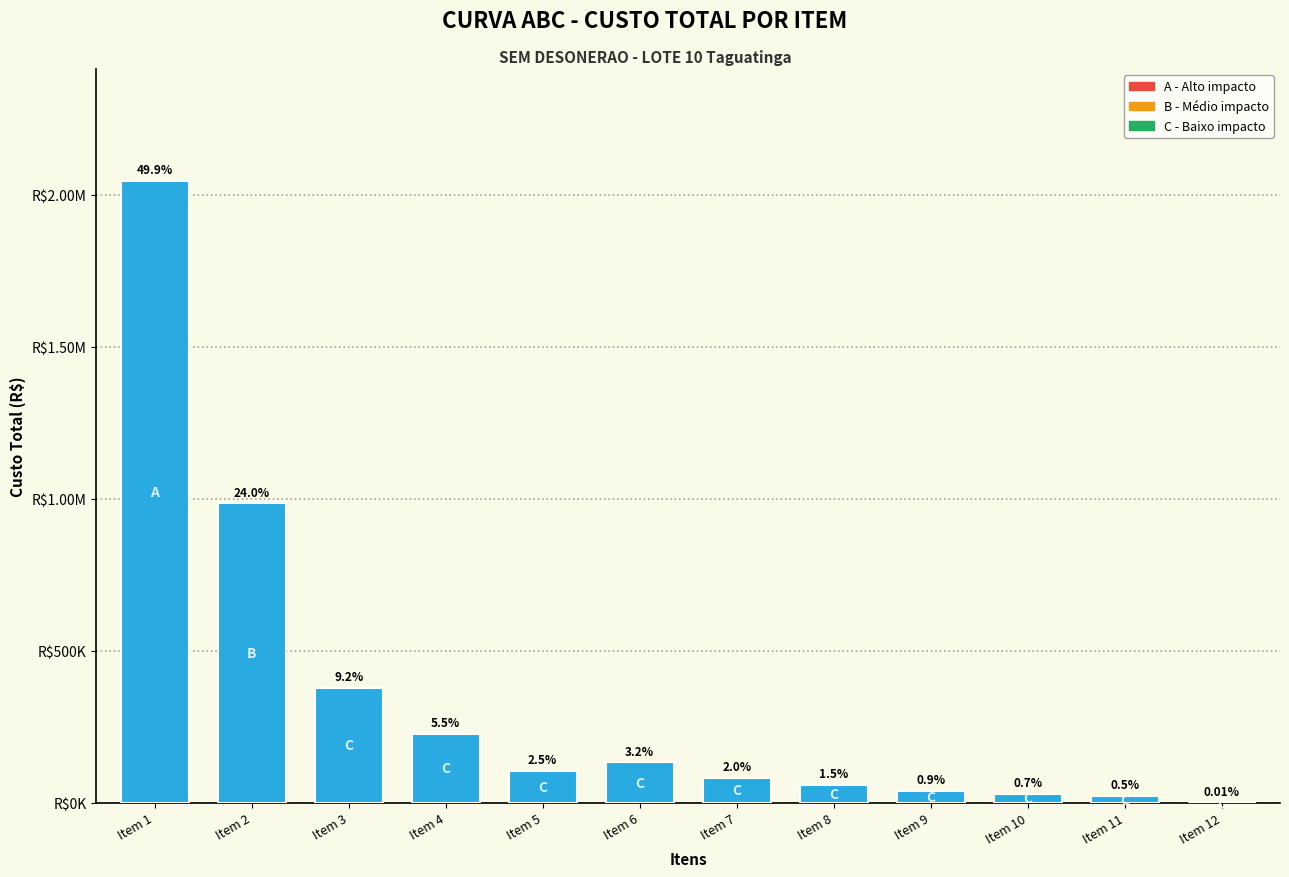

Are the bars horizontal?

No